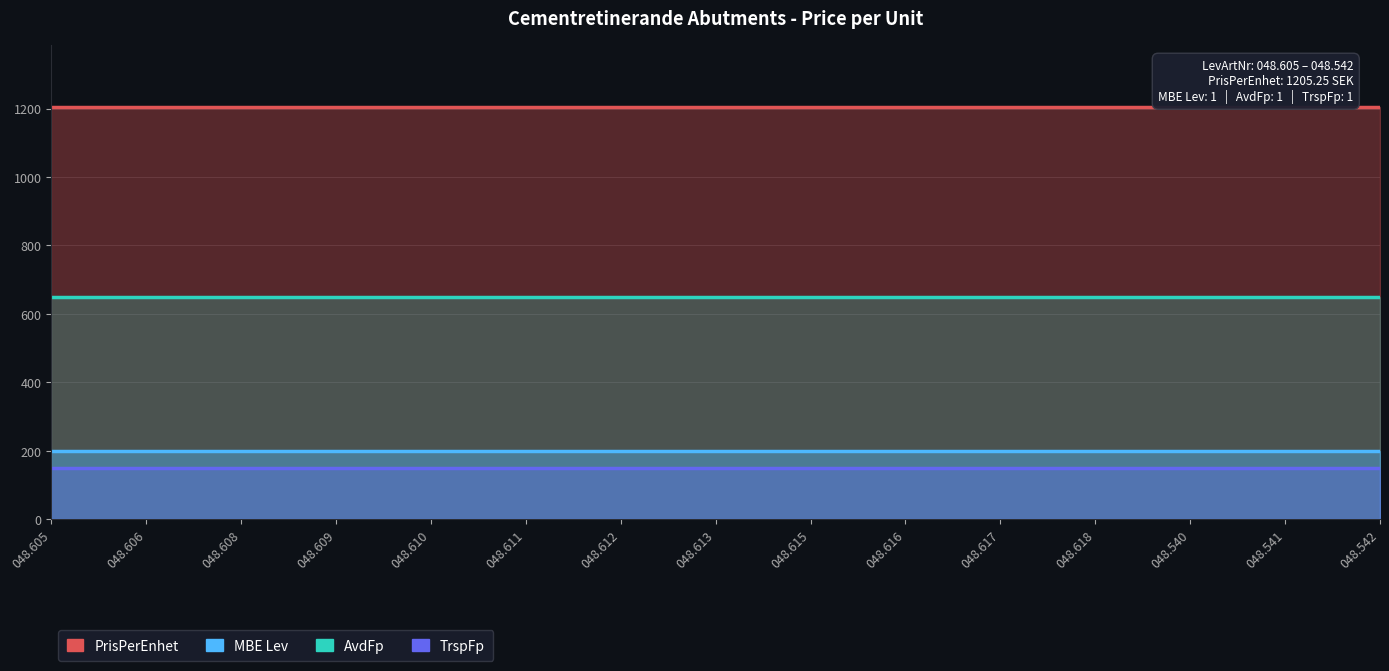

List the series in order of their peak value, highest first.

PrisPerEnhet, MBE Lev, AvdFp, TrspFp